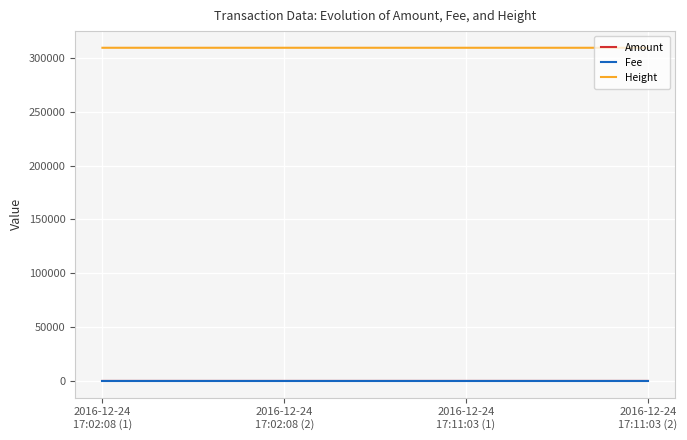

True or false: Height has more than 1 interior local peaks.

False